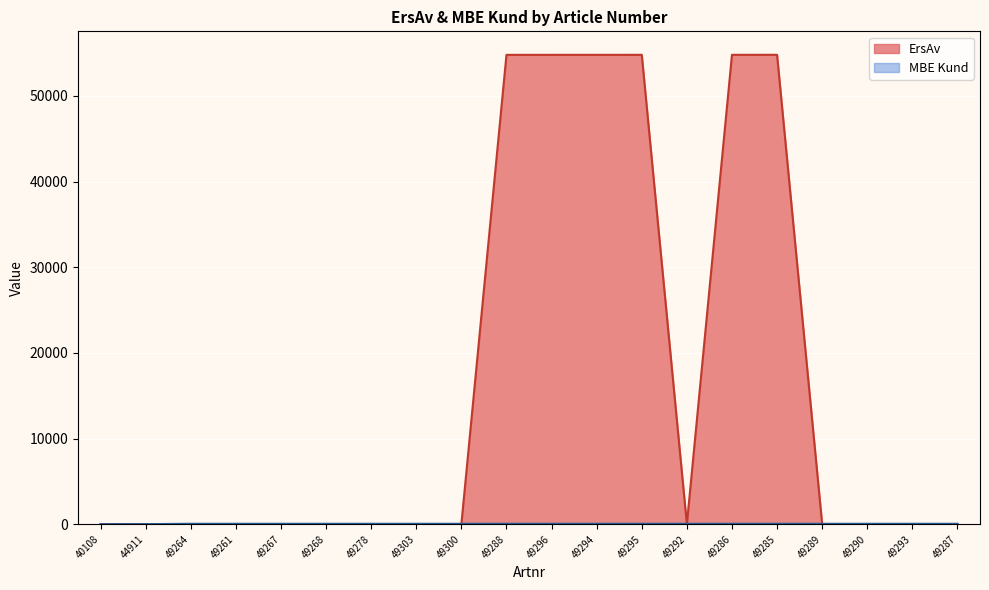

In ErsAv, how many points are higher than both neighbors (excluding endpoints)?

2